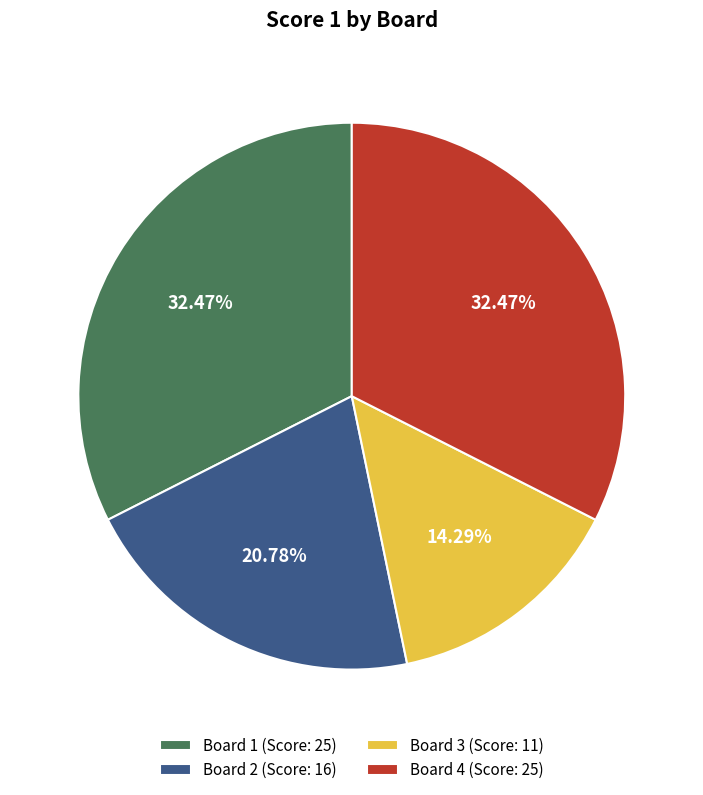

Which has a higher value, Board 3 or Board 4?

Board 4